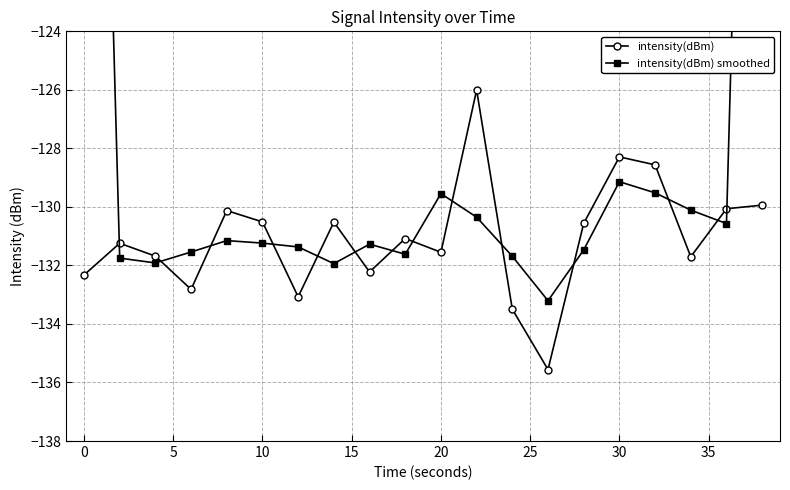

Reading left to right, extract all data points from this chart.

intensity(dBm): -132.3	-131.2	-131.7	-132.8	-130.1	-130.5	-133.1	-130.5	-132.2	-131.1	-131.6	-126.0	-133.5	-135.6	-130.6	-128.3	-128.6	-131.7	-130.1	-129.9
intensity(dBm) smoothed: -87.9	-131.8	-131.9	-131.5	-131.2	-131.2	-131.4	-131.9	-131.3	-131.6	-129.5	-130.4	-131.7	-133.2	-131.5	-129.1	-129.5	-130.1	-130.6	-86.7